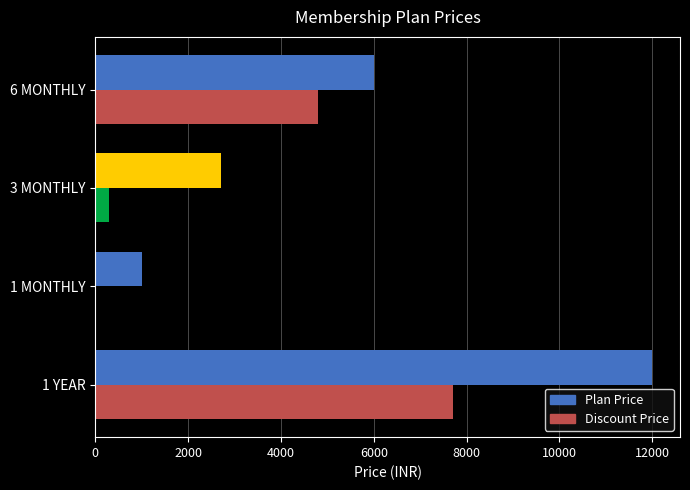

What is the sum of all Plan Price values?

21700